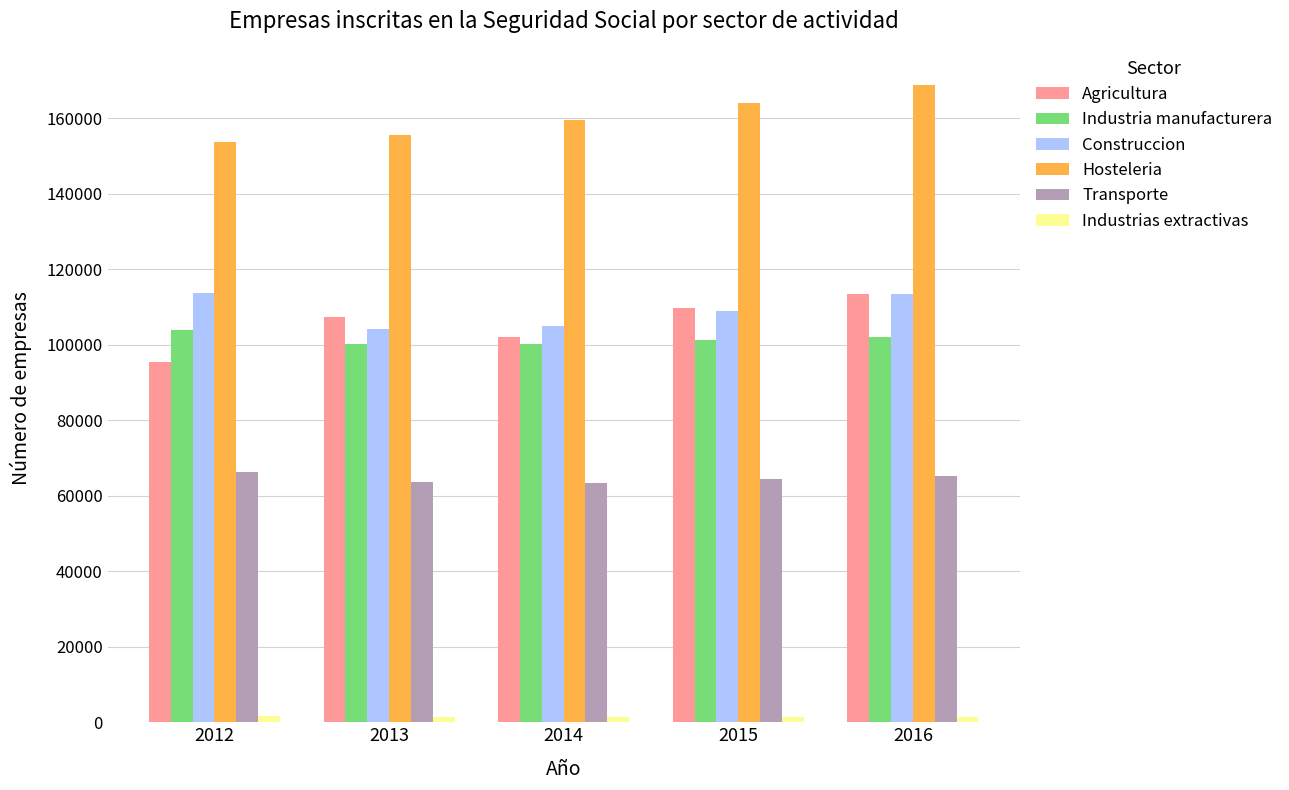

What is the difference between the maximum and minimum values in the Transporte series?

2920